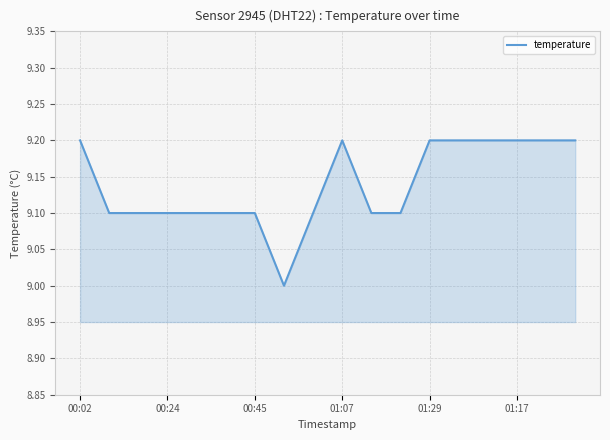

What is the smallest value displayed?

9.0